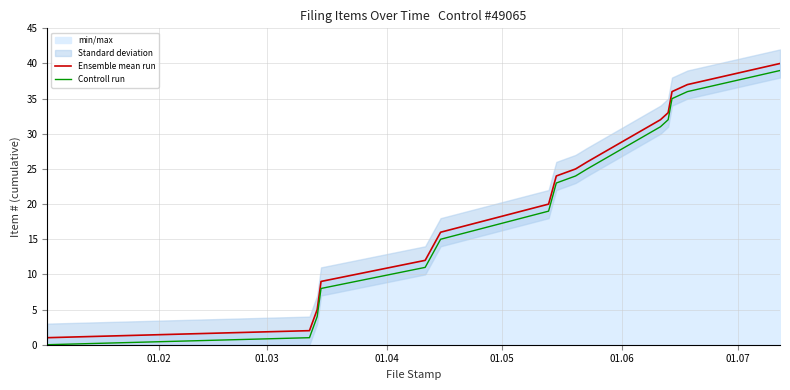

True or false: Ensemble mean run and Controll run cross at least once.

False